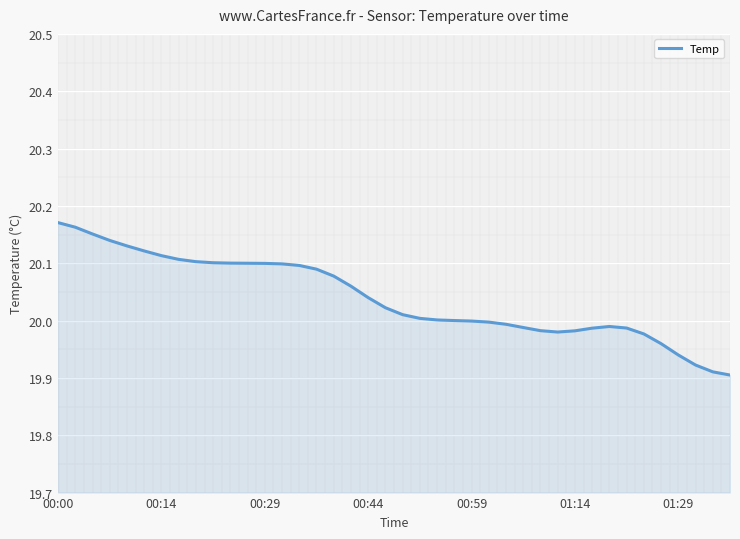

Which label corresponds to the largest value in the chart?

00:00